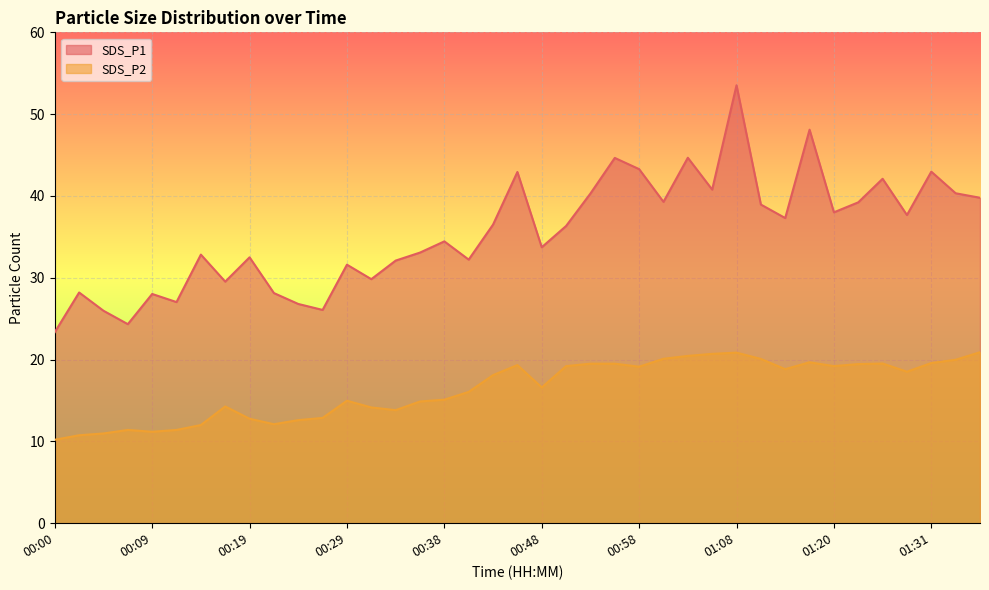

What is the lowest value of the SDS_P1 series?

23.4